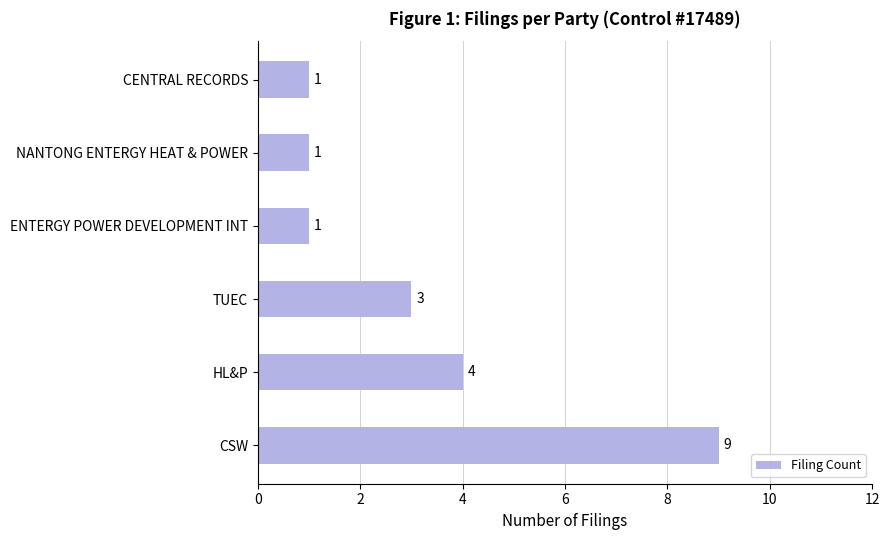

At which category does the chart reach its peak across all series?

CSW